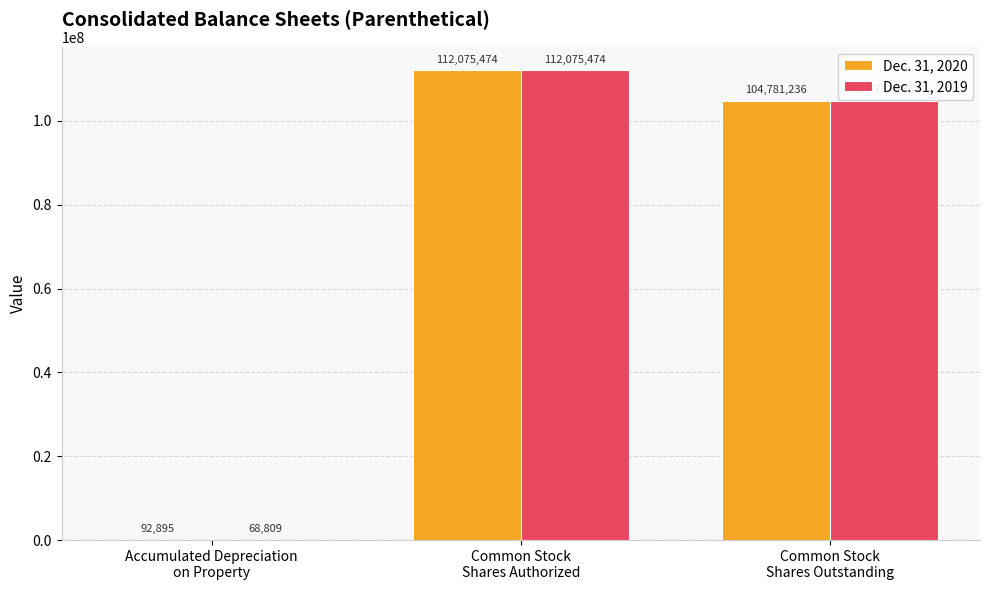

Read the Dec. 31, 2019 value at Accumulated Depreciation
on Property, to the nearest 50.

68800